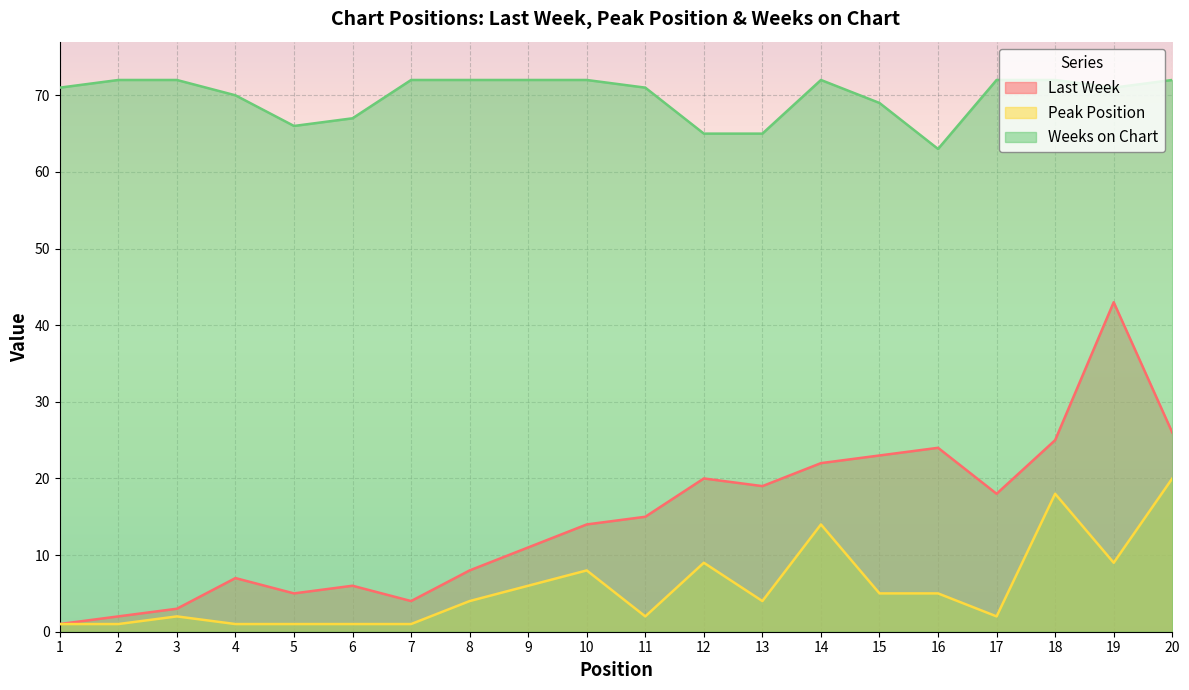

True or false: Weeks on Chart has more than 1 points higher than both neighbors.

False